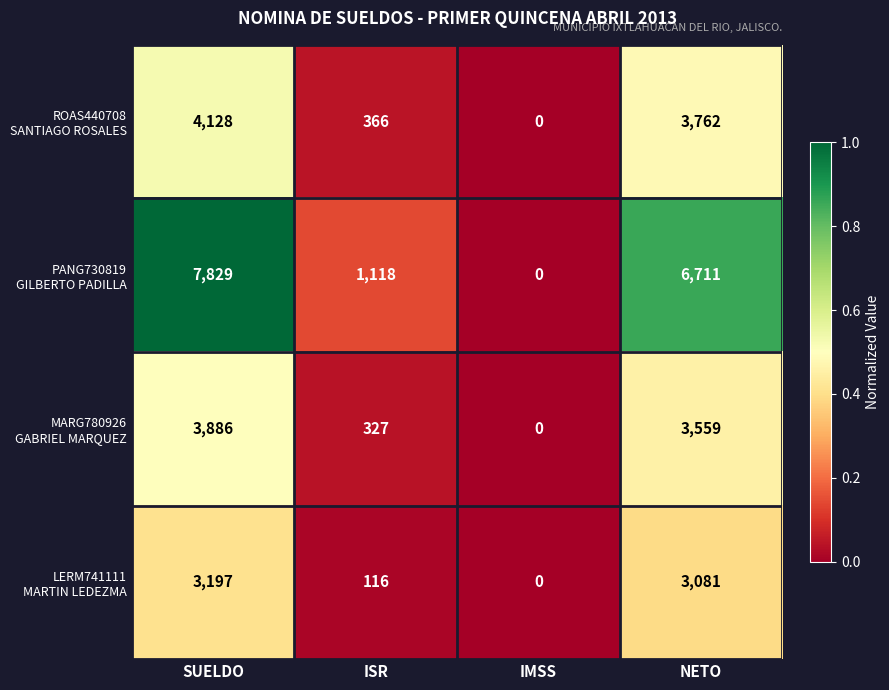

At which category is the sum across all series the highest?

SUELDO